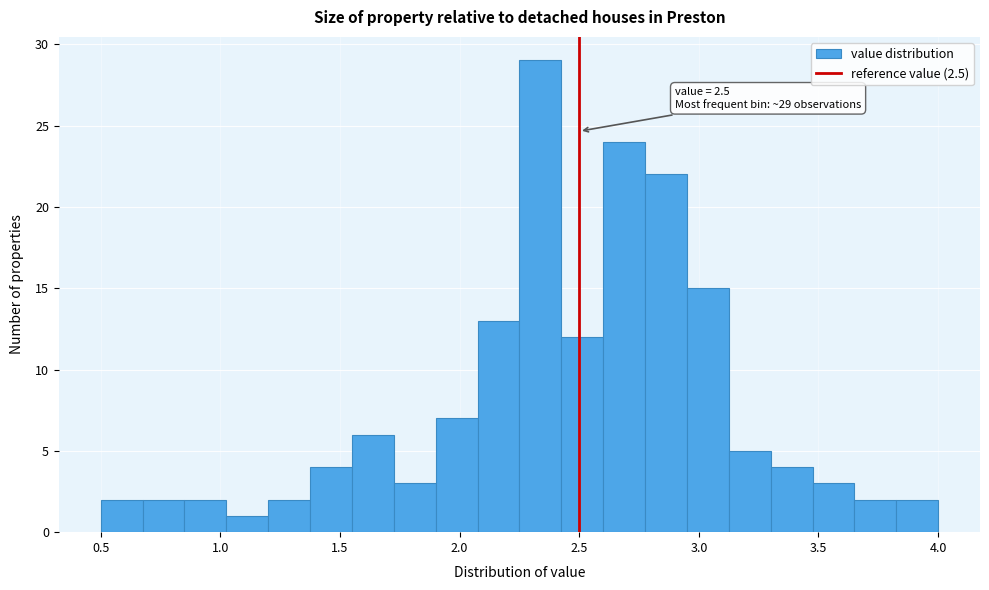

Around what value on the x-axis is the tallest bar? Give the approximate position of its centre, as read against the axis.

2.35